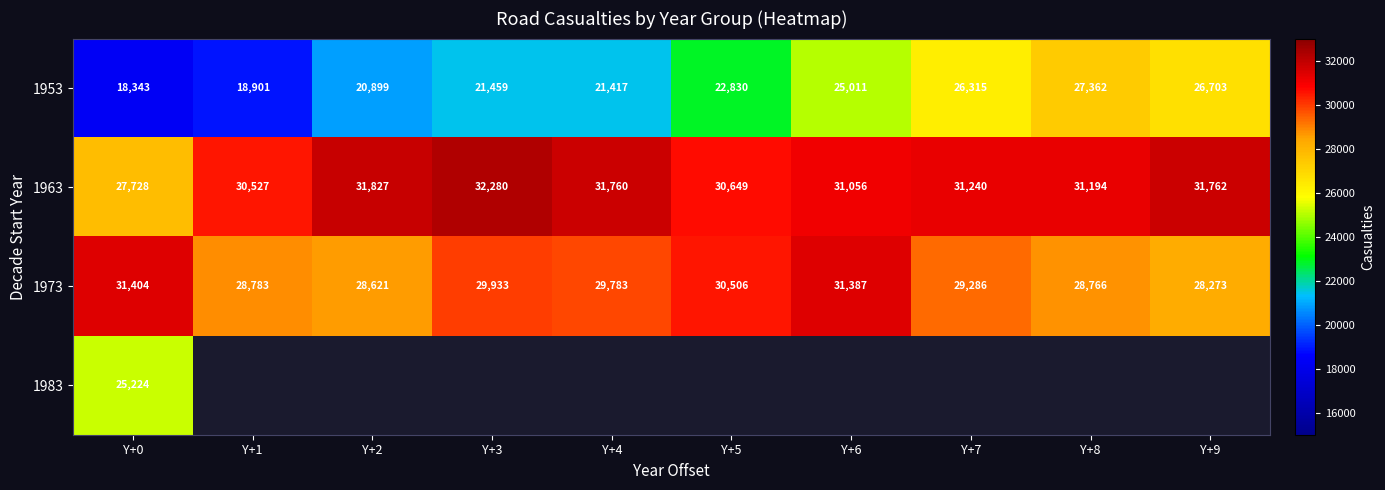

List the labels in order of 1963 value, largest first.

Y+3, Y+2, Y+9, Y+4, Y+7, Y+8, Y+6, Y+5, Y+1, Y+0